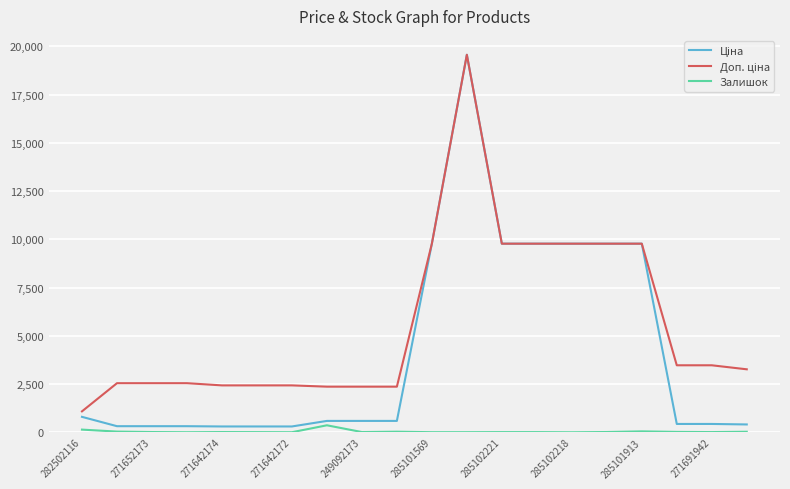

The Залишок series shows 7.0 at 285101569. True or false?

True